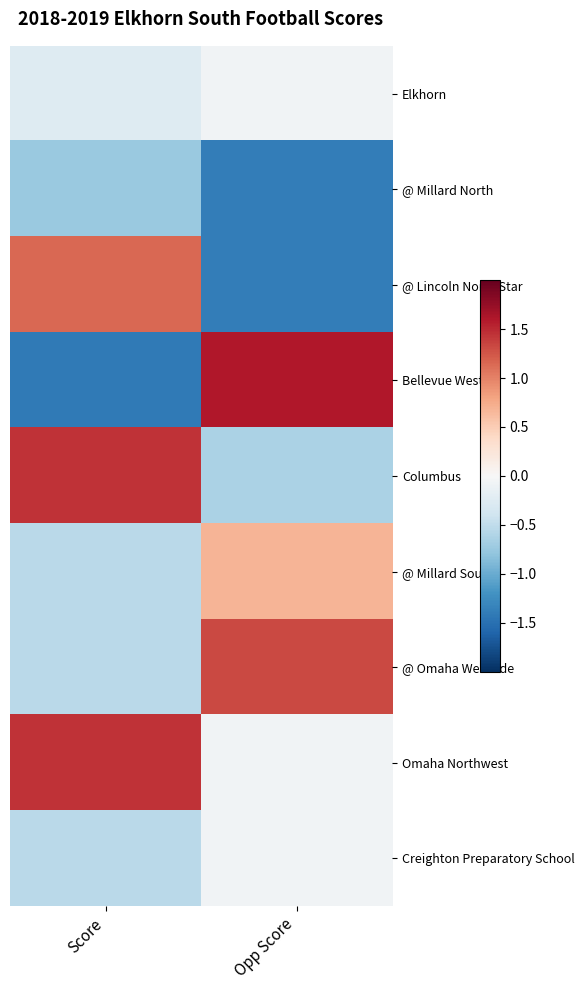

Count the number of data series in this chart.

9